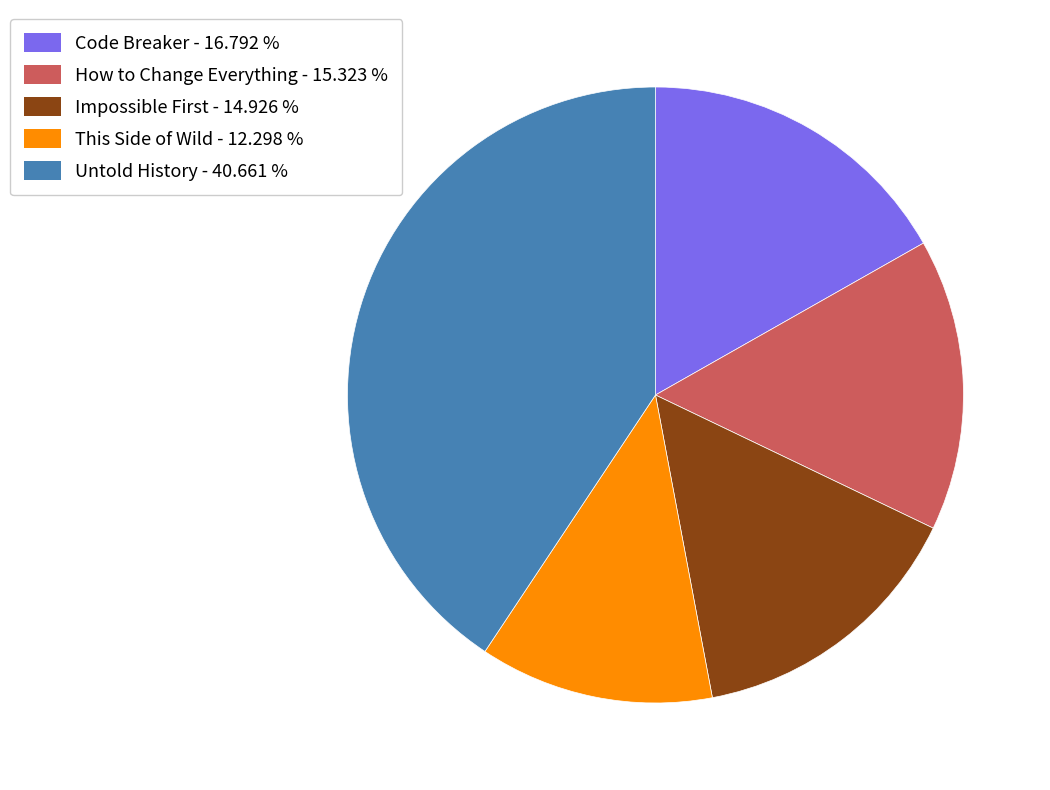

Is the sum of This Side of Wild - 12.298 % and Code Breaker - 16.792 % greater than half?

No